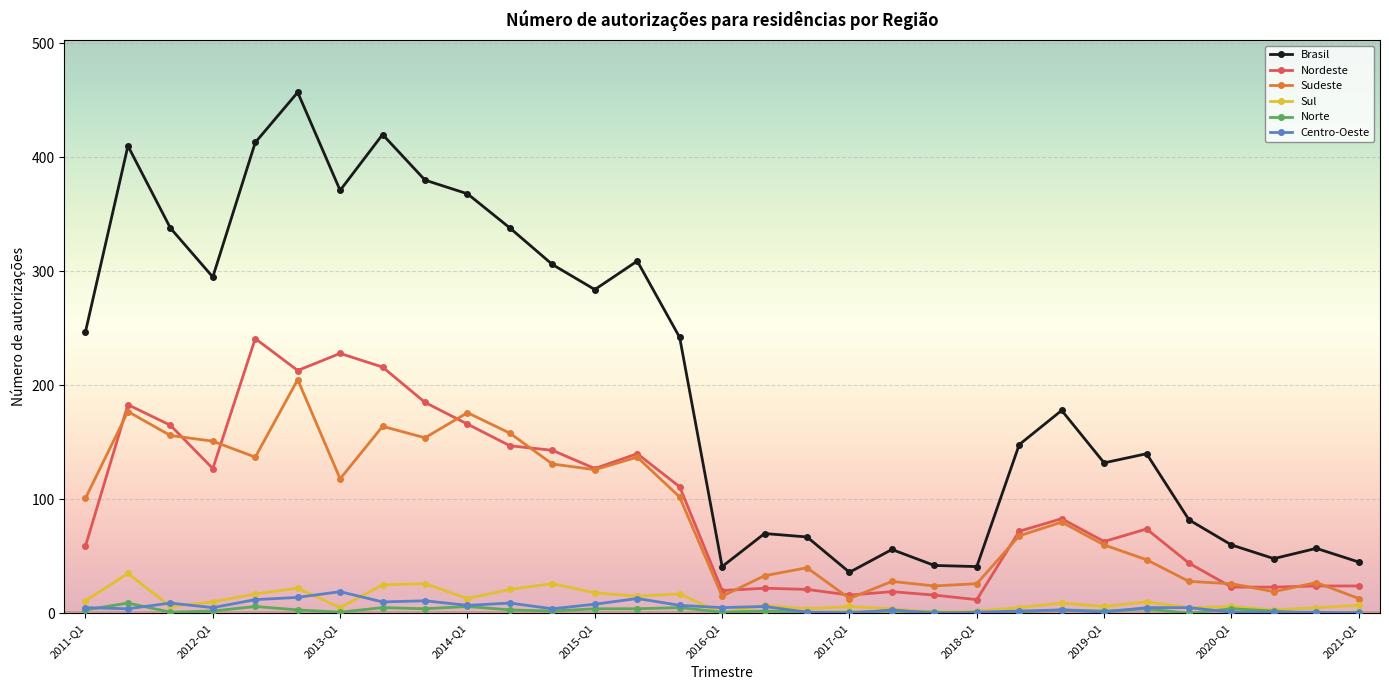

True or false: Sul has more than 0 points higher than both neighbors.

True